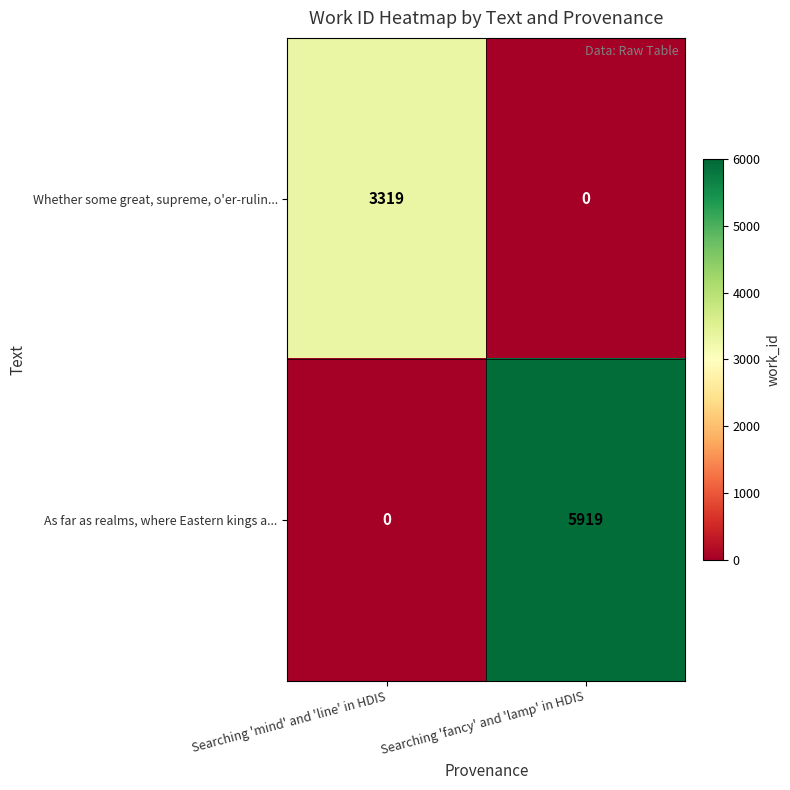

Count the number of categories in the chart.

2